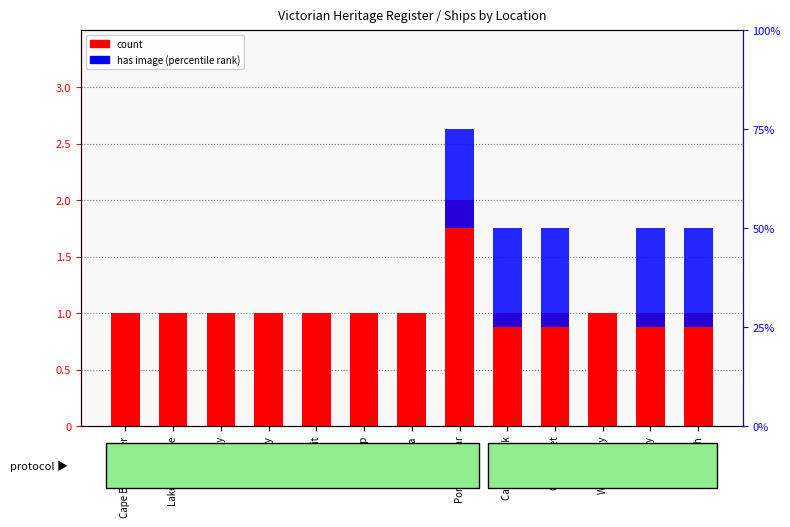

The count series shows 1 at Corner Inlet. True or false?

True